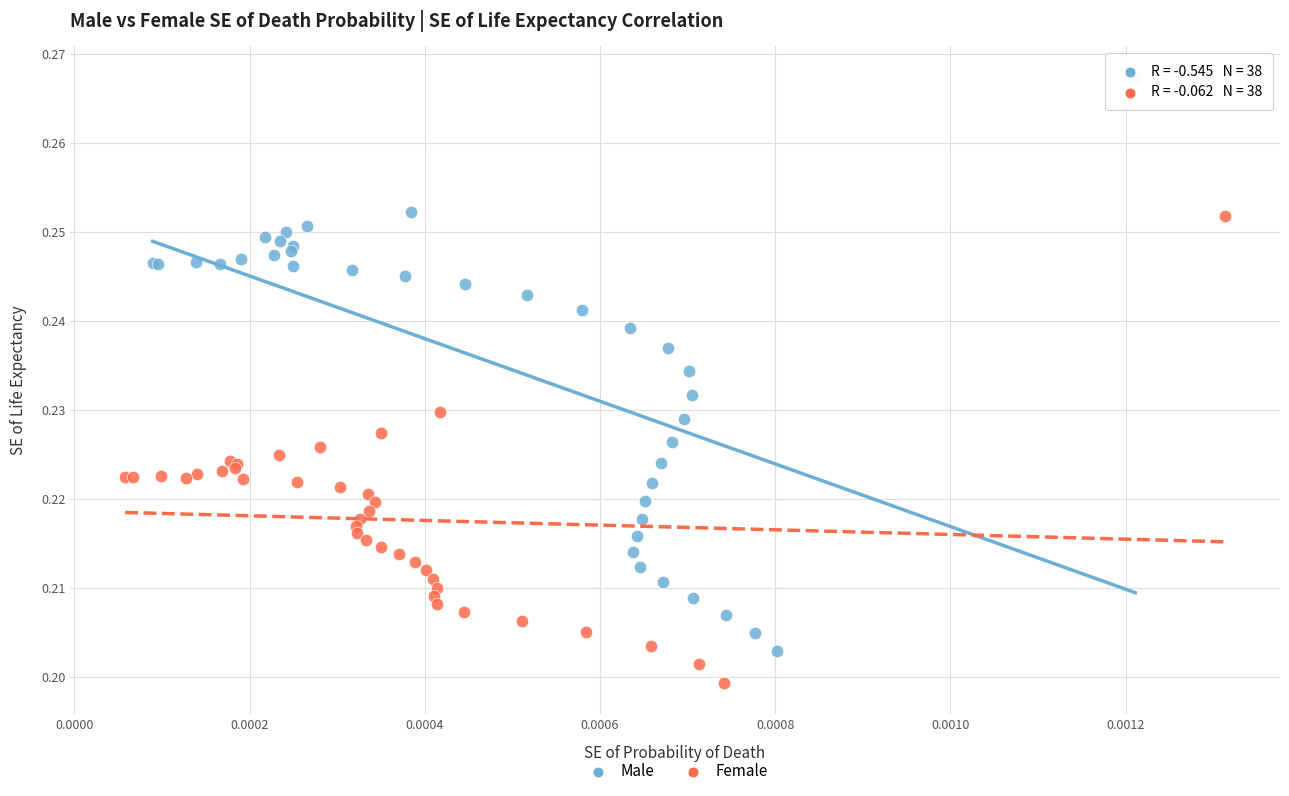

Which series has the largest Y range (max minus min)?

Male